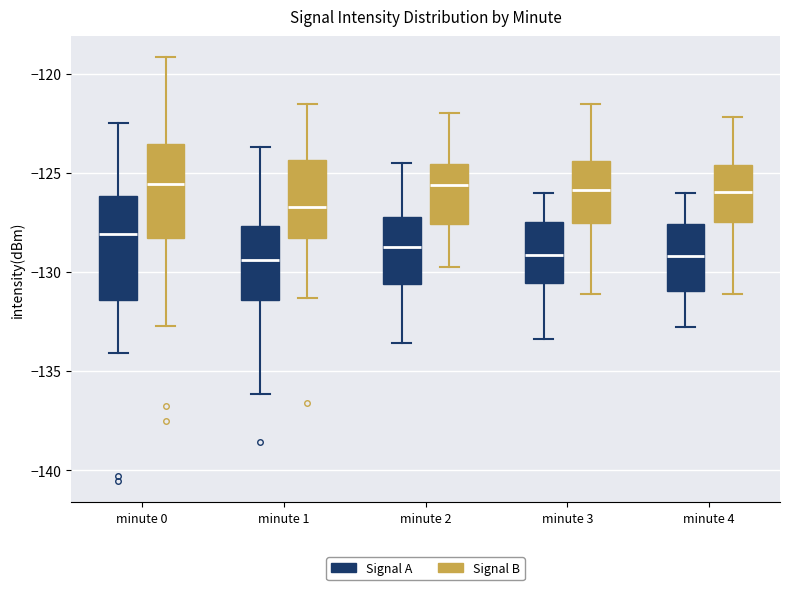

Where does the lower whisker of the box for minute 1 (Signal A) end on the y-axis? The values are not printed on the chart, so give them approximately, as read against the axis.

-136.0